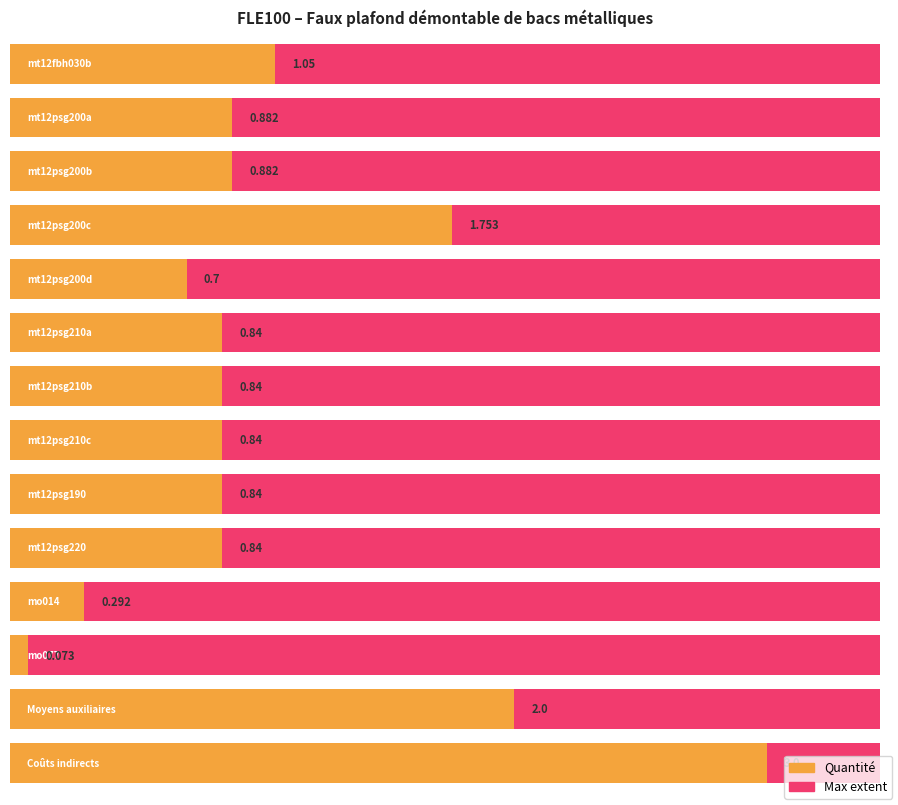

What is the label of the 6th bar from the left?

mt12psg210a